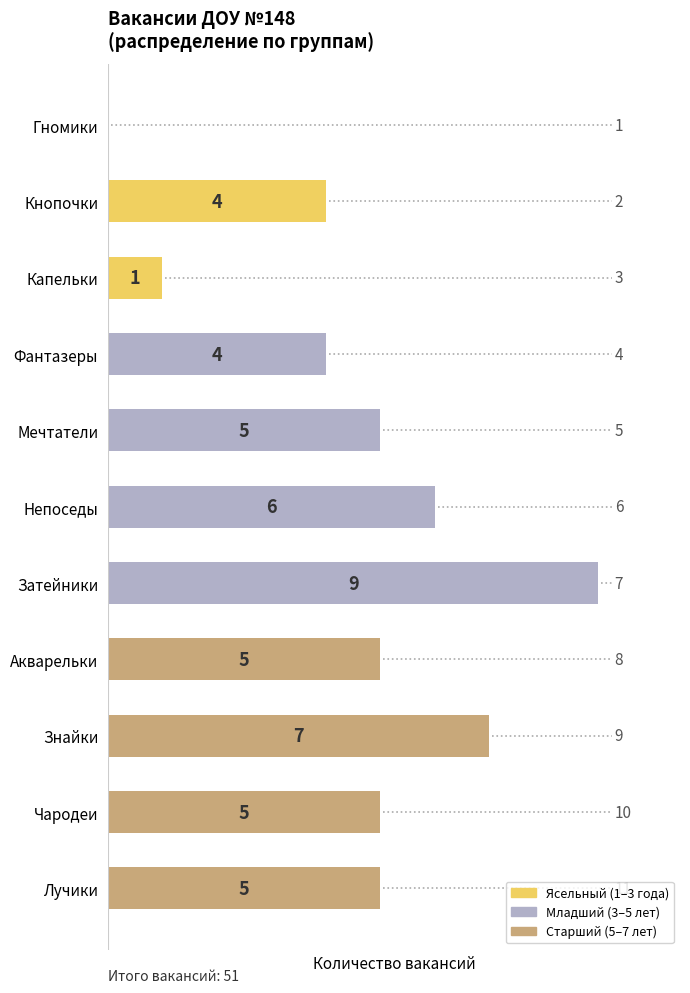

What is the total value across all series at Капельки?

1